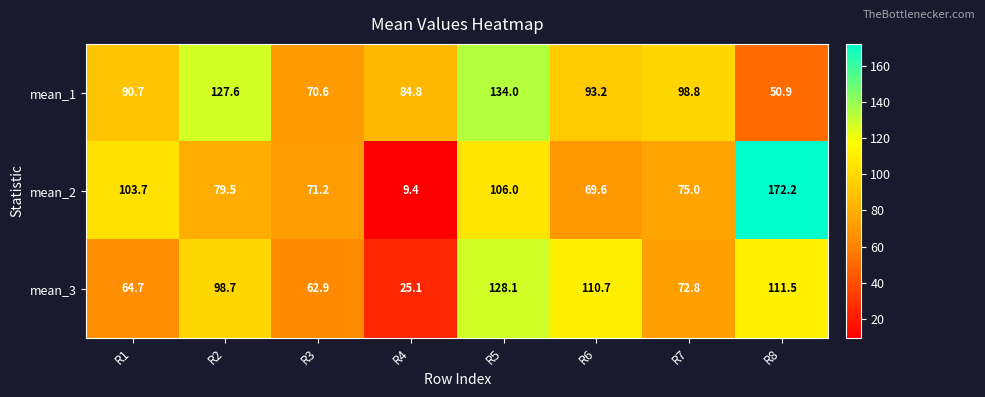

Rank the series at R4 from lowest to highest value.

mean_2, mean_3, mean_1